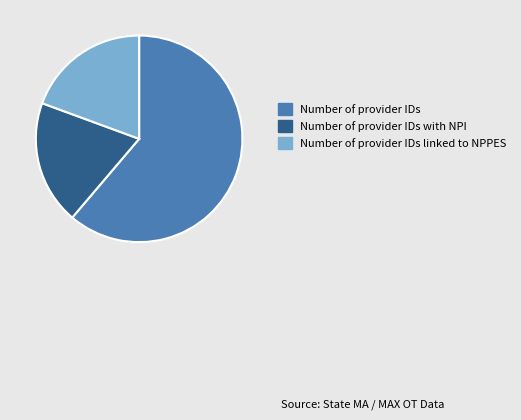

Count the number of slices in the pie.

3